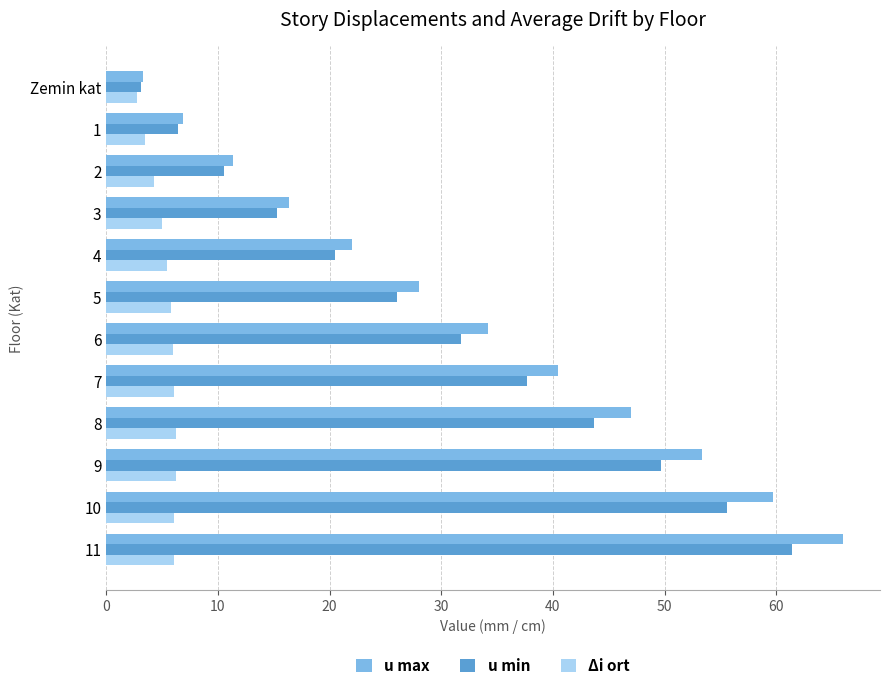

Rank the series by their maximum value, from highest to lowest.

u max, u min, Δi ort